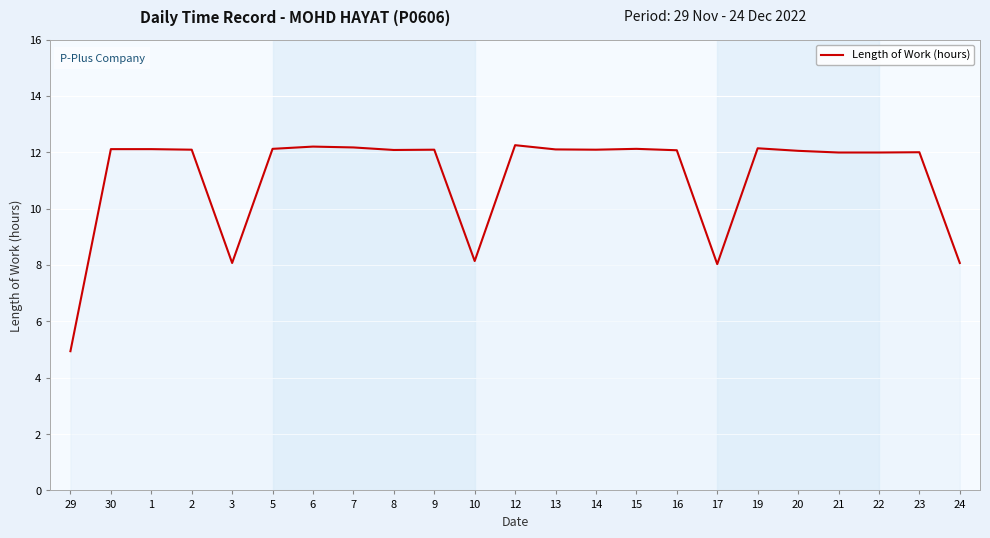

What value does the data have at 15?

12.1